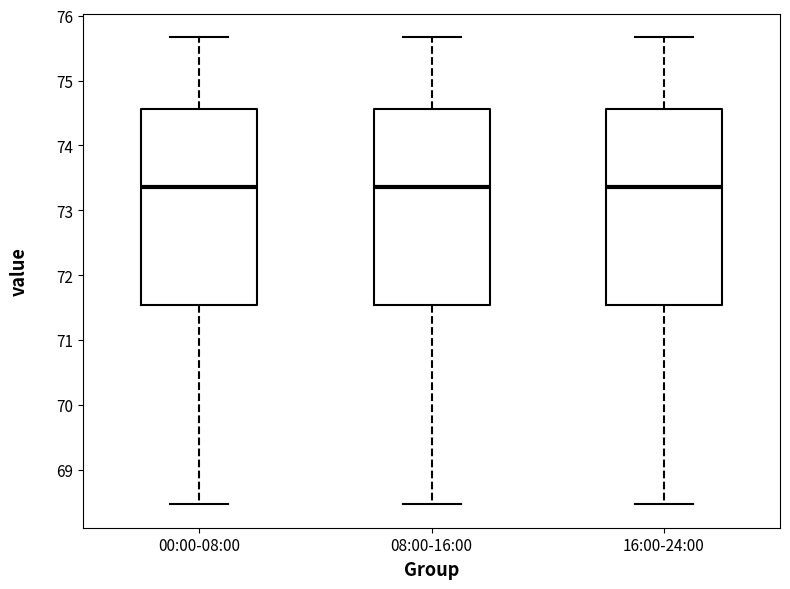

Reading left to right, read every box against the y-axis: the position of its median line, the range the box covers, and the ends of its whiskers. The values are not printed on the chart, so give them approximately, as read against the axis.

00:00-08:00: median 73.4, box 71.5 to 74.6, whiskers 68.5 to 75.7
08:00-16:00: median 73.4, box 71.5 to 74.6, whiskers 68.5 to 75.7
16:00-24:00: median 73.4, box 71.5 to 74.6, whiskers 68.5 to 75.7